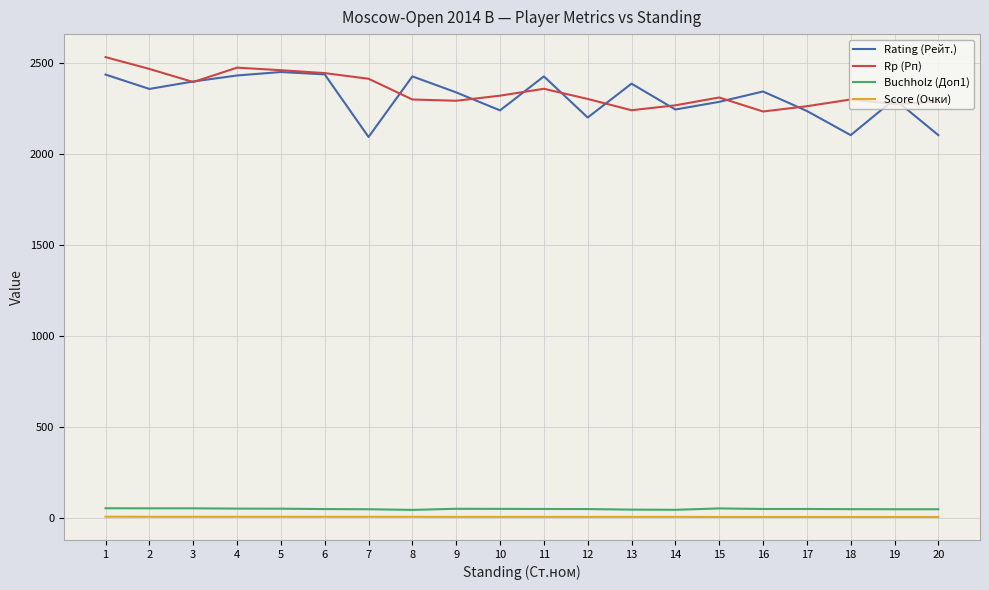

Is the value of Rating (Рейт.) at 5 greater than the value of Score (Очки) at 11?

Yes